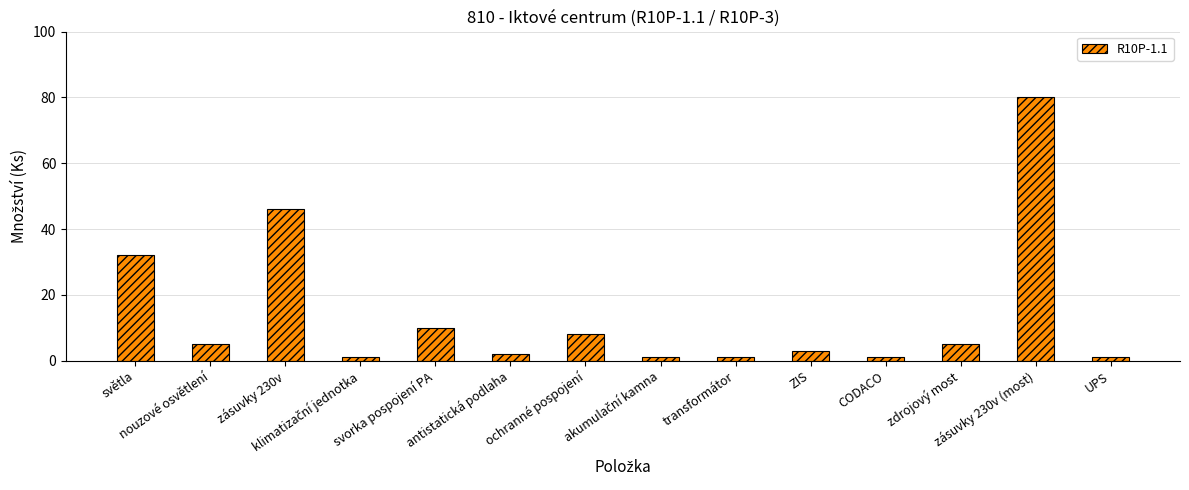

Where does the data first go above 5?

světla